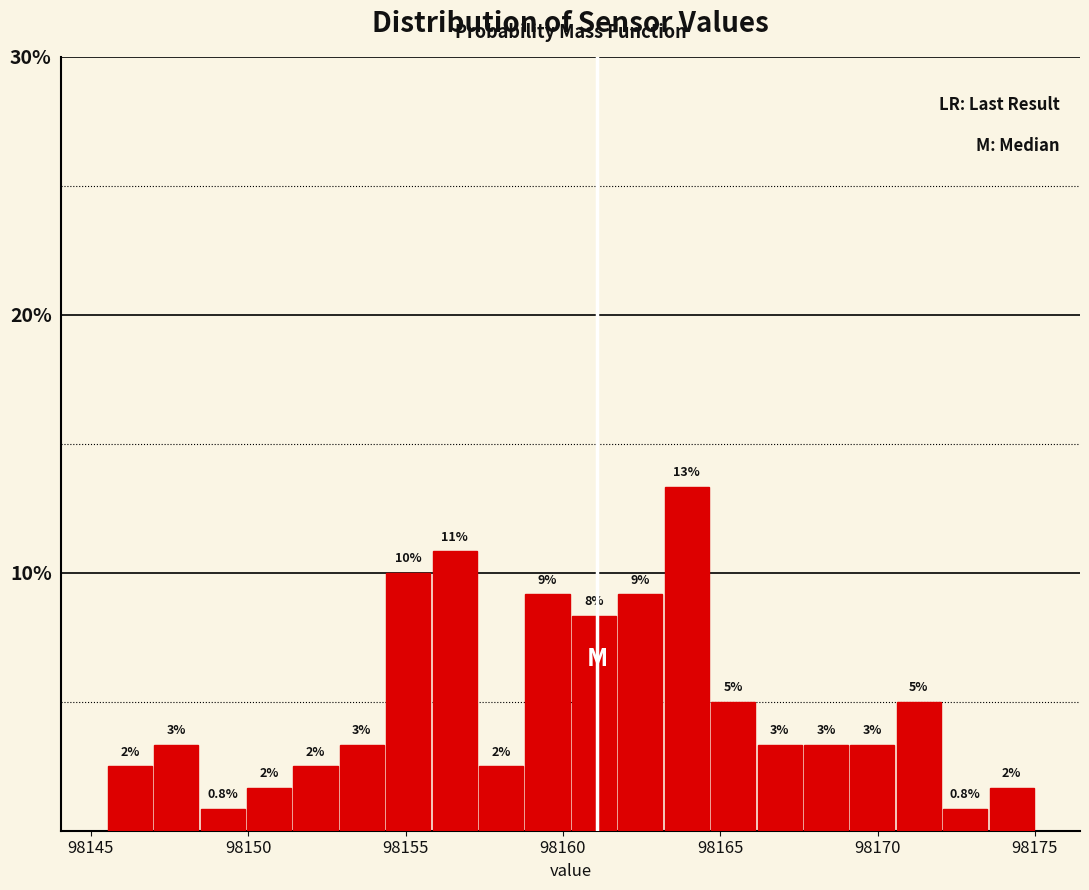

Read against the x-axis, roughly where is the centre of the tallest bar?

98164.0